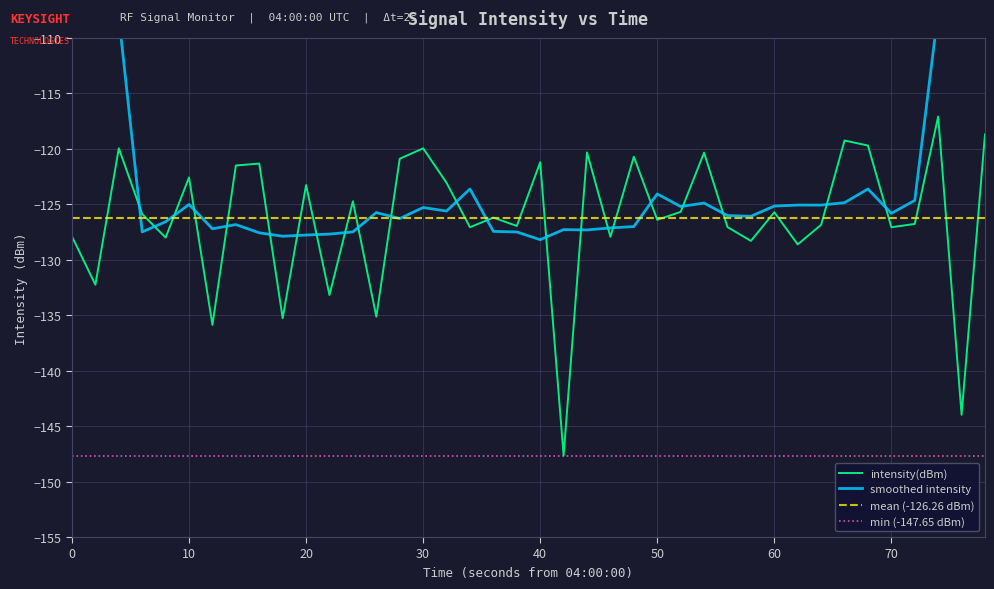

What is the minimum value shown in the chart?

-147.7